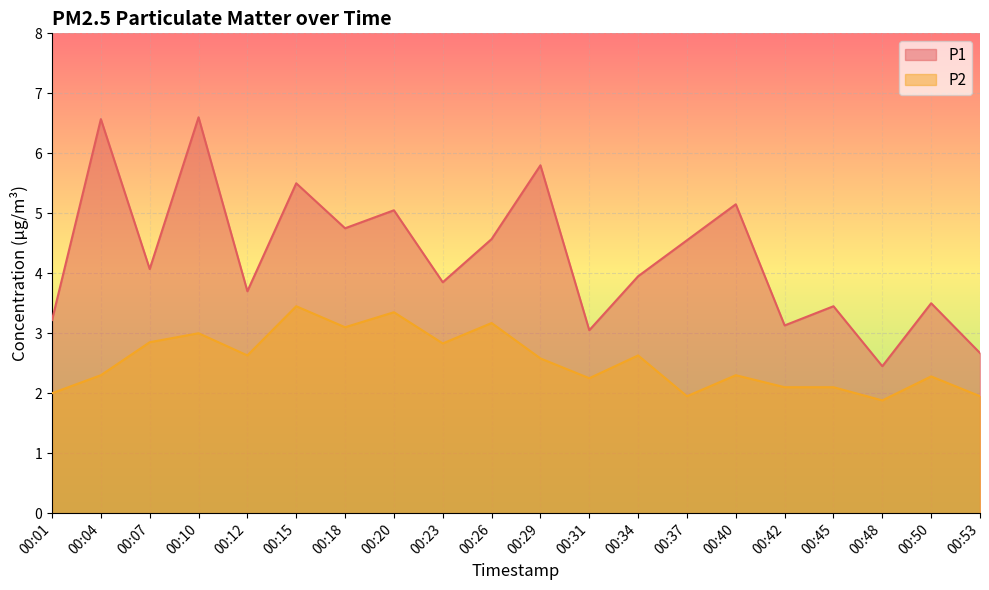

What value does the P2 series have at 00:34?

2.6